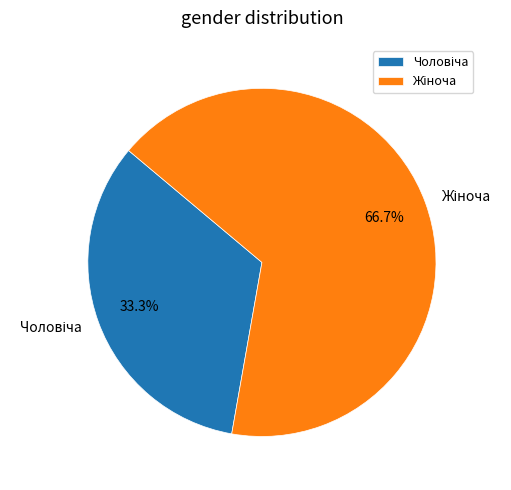

To the nearest percent, what is the difference between the largest and smallest slice percentages?

33%